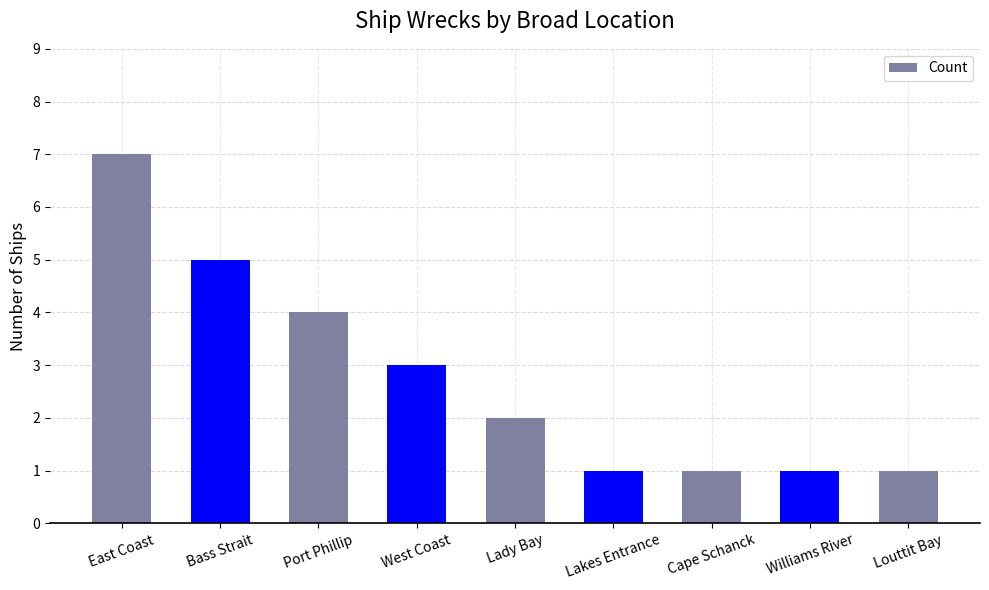

The chart shows a value of 1 at Cape Schanck. True or false?

True